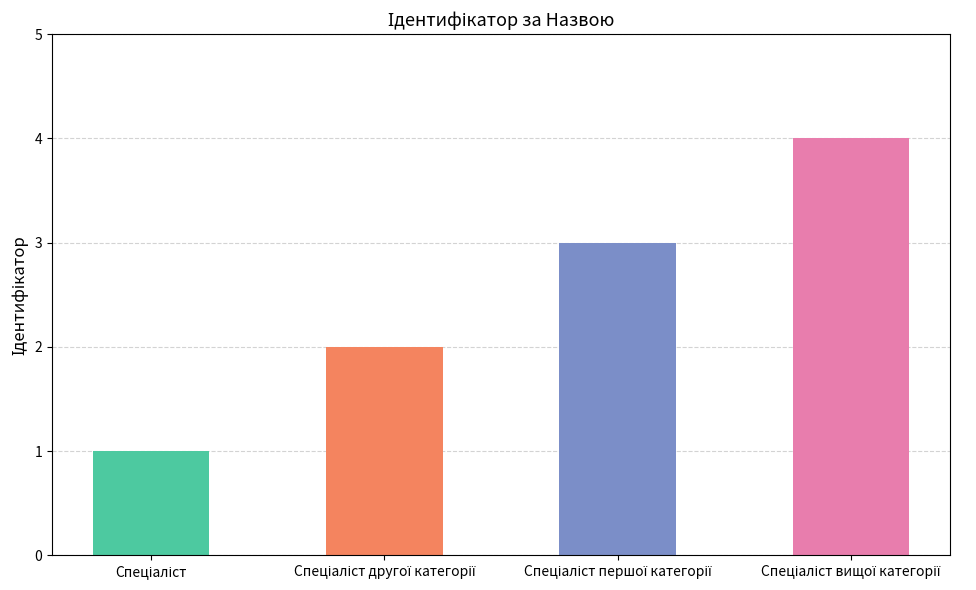

What is the sum of all values?

10